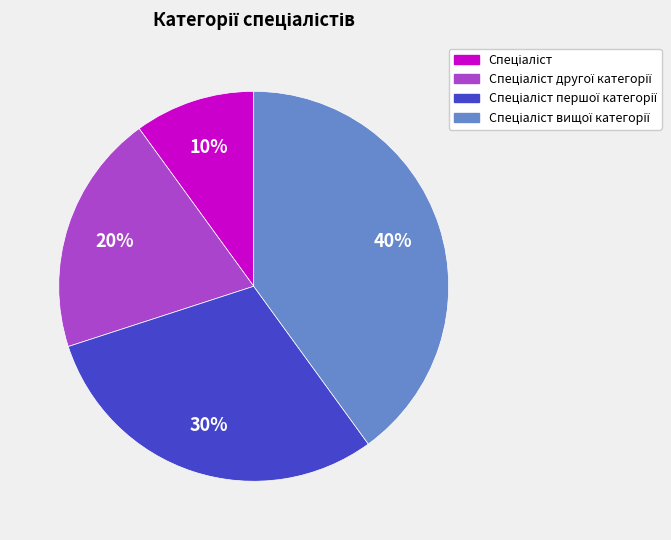

Is there a majority slice in this chart?

No